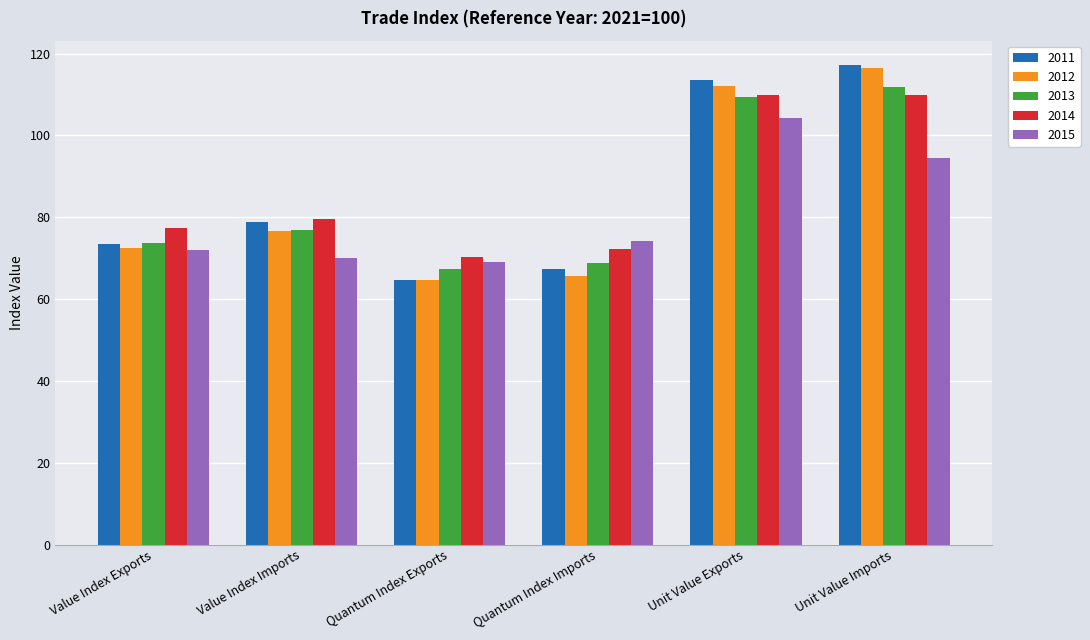

What is the sum of the 2015 values at Unit Value Exports and Quantum Index Imports?

178.5